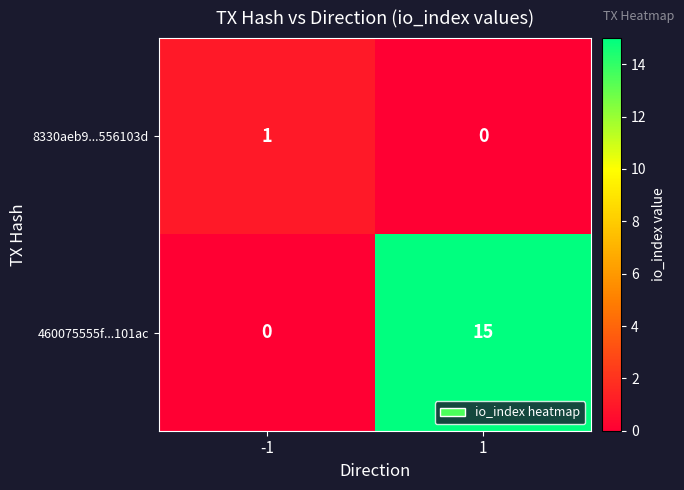

Which series has the largest total across all categories?

460075555f...101ac